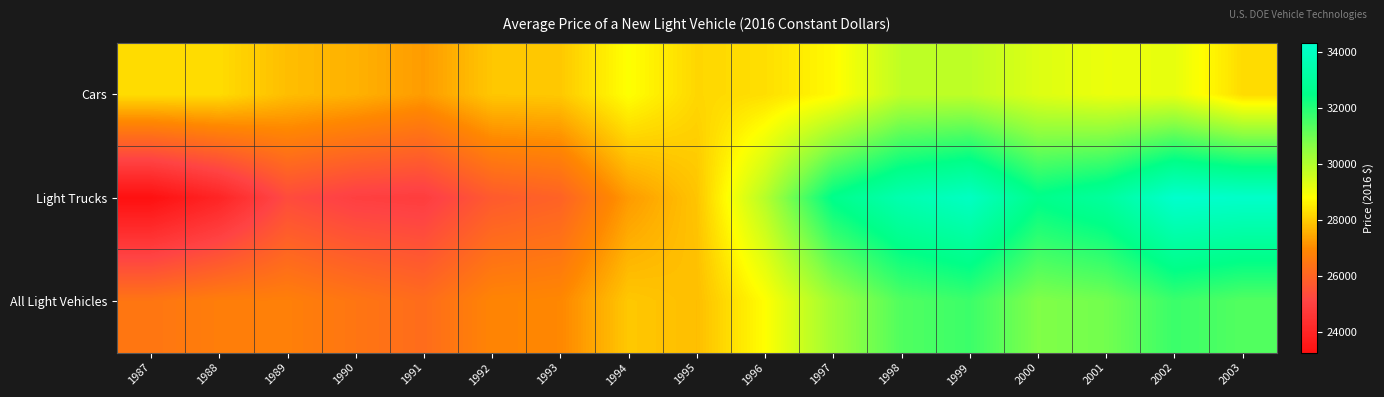

Which series has the largest total across all categories?

Light Trucks